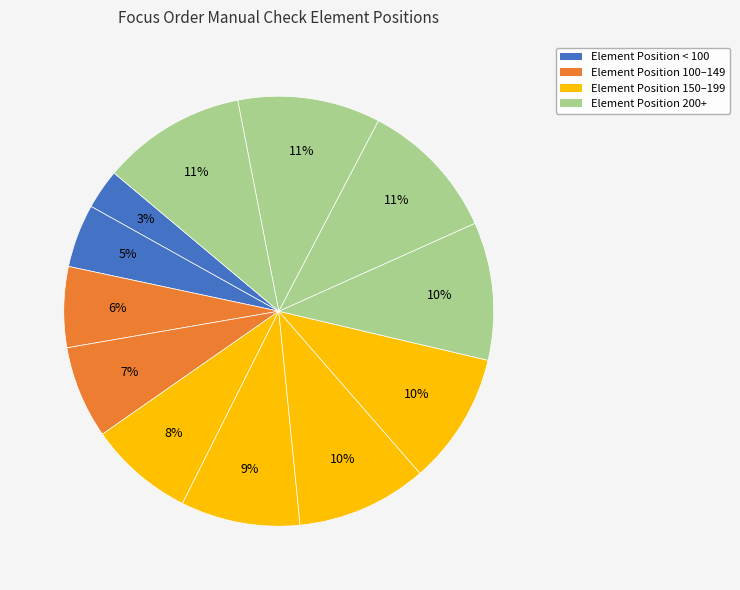

How many slices are in this pie chart?

12